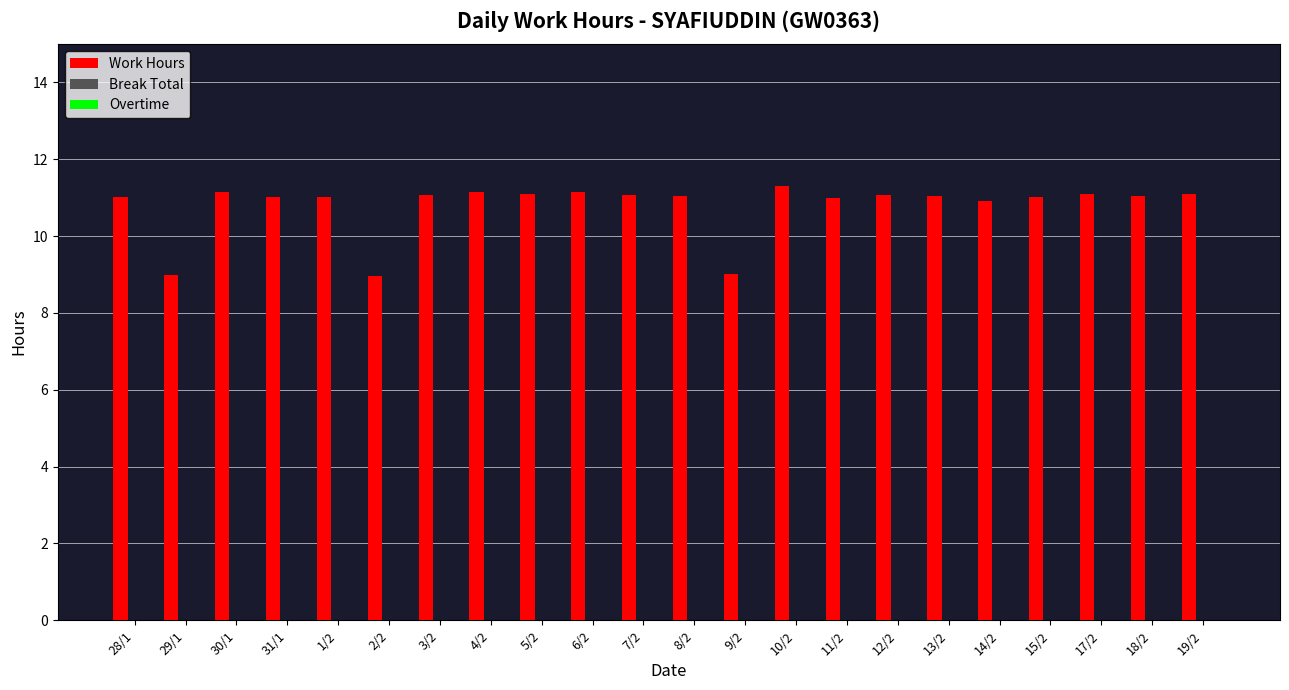

What is the value of the 20th bar from the left?

11.1